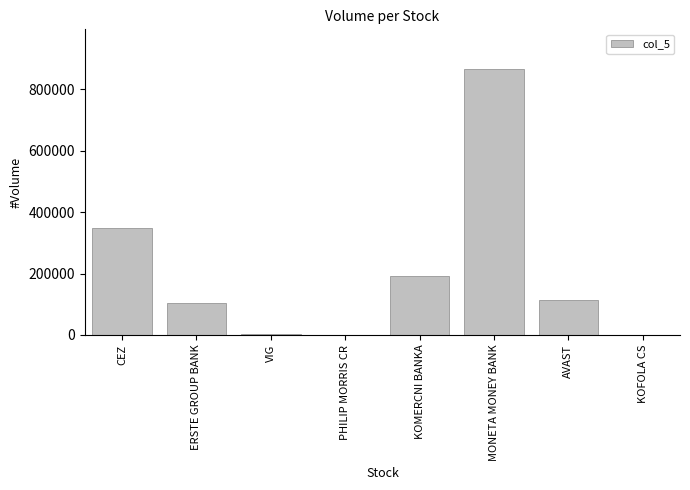

Is it true that the value at MONETA MONEY BANK is 386177?

False